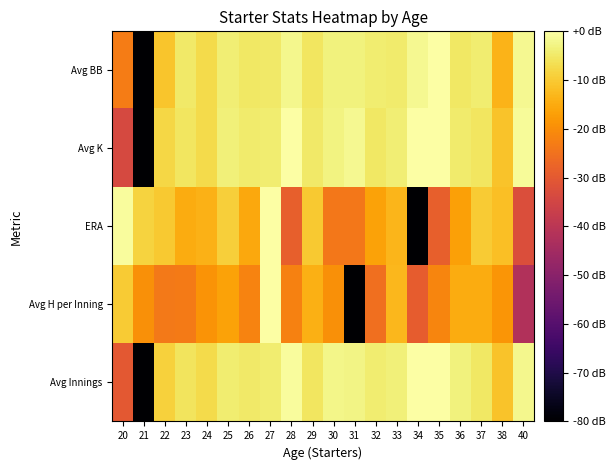

Count the number of categories in the chart.

20